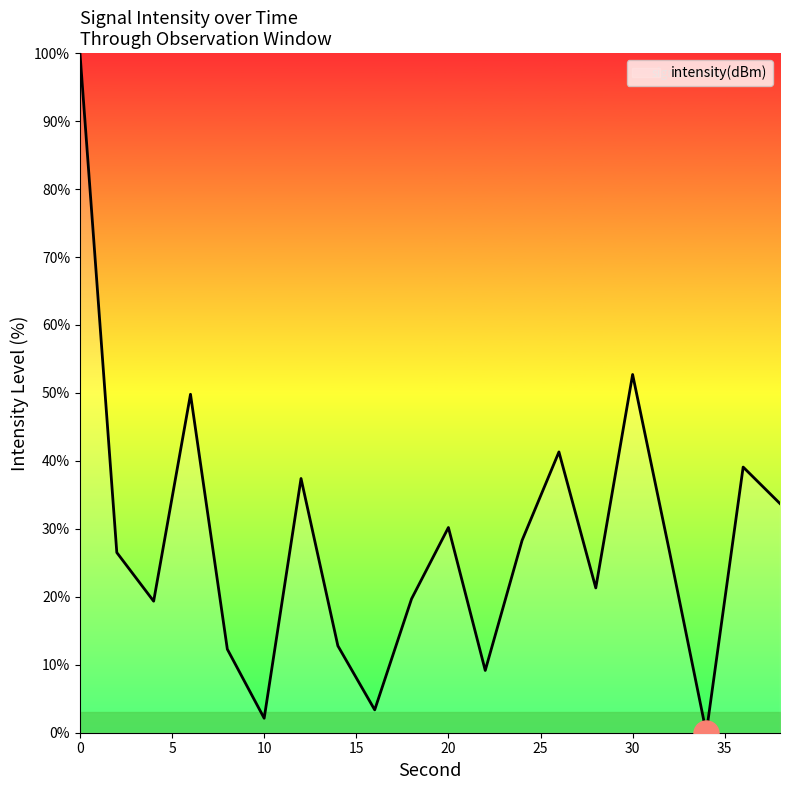

What is the maximum value shown in the chart?

100.0